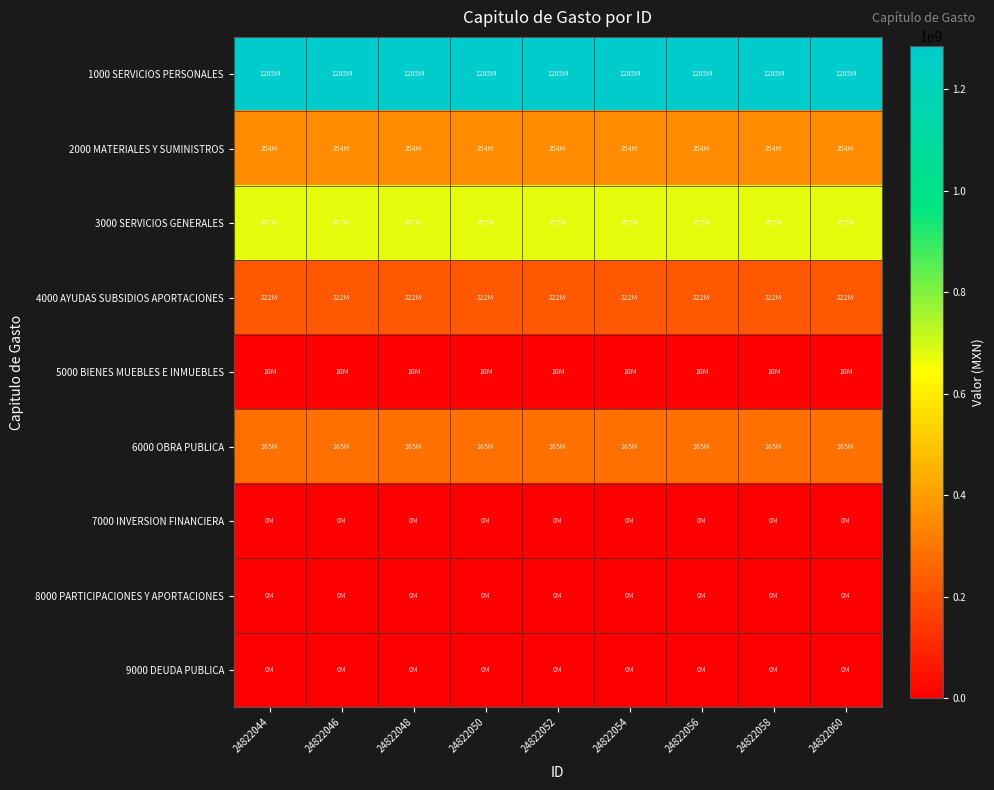

Which series has the largest total across all categories?

1000 SERVICIOS PERSONALES